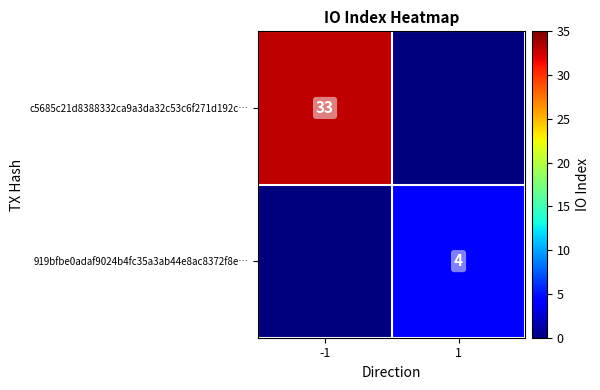

At which category does the chart reach its peak across all series?

-1